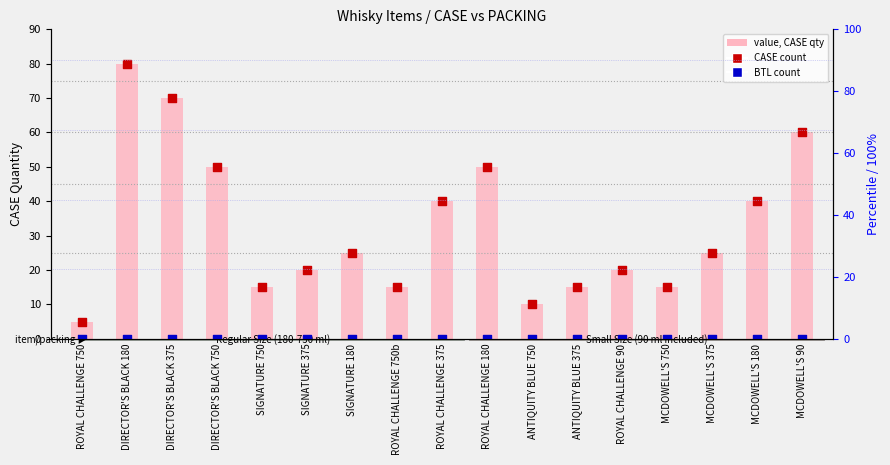

Which series contains the highest Y value?

value (CASE quantity)